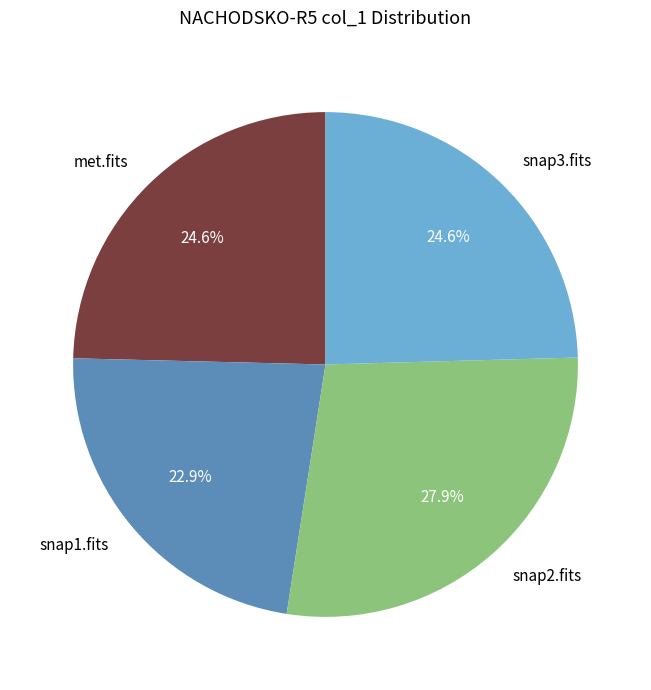

Approximately how many times larger is the value at snap3.fits compared to snap1.fits?

1.1